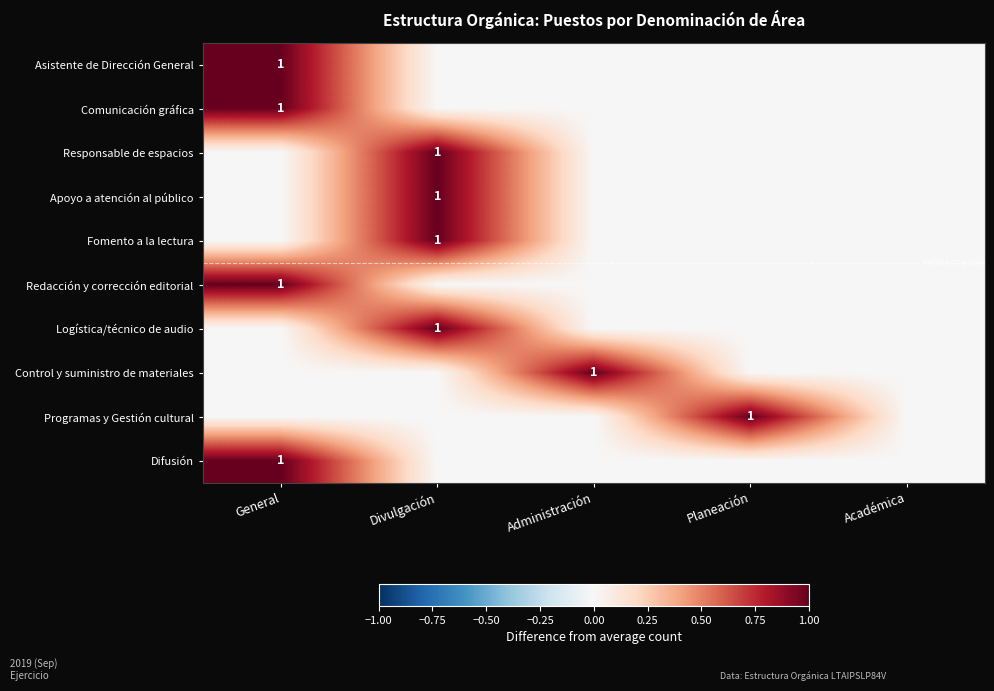

Is it true that Logística/técnico de audio equals 2 at Divulgación?

False